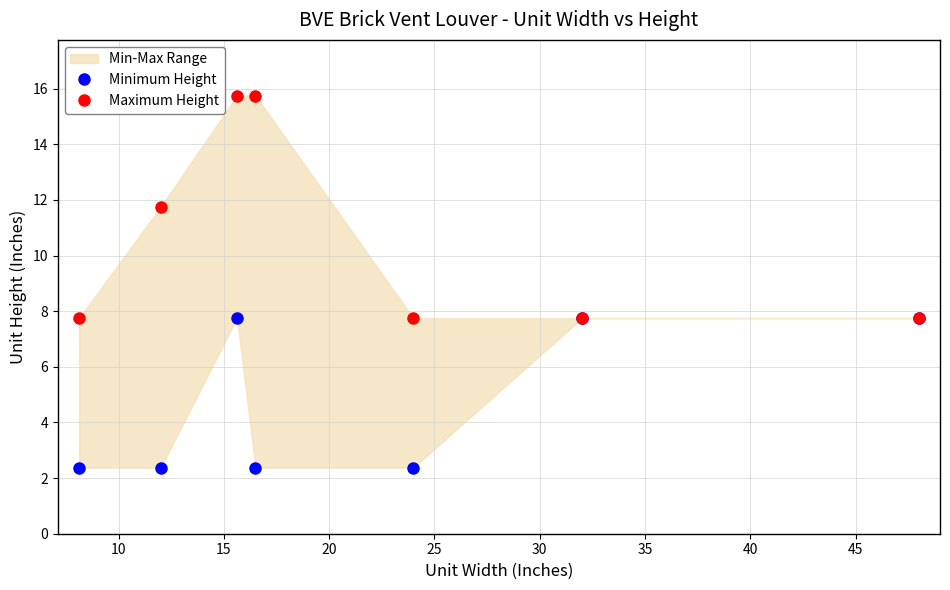

How many interior local peaks does the Minimum Height series have?

1